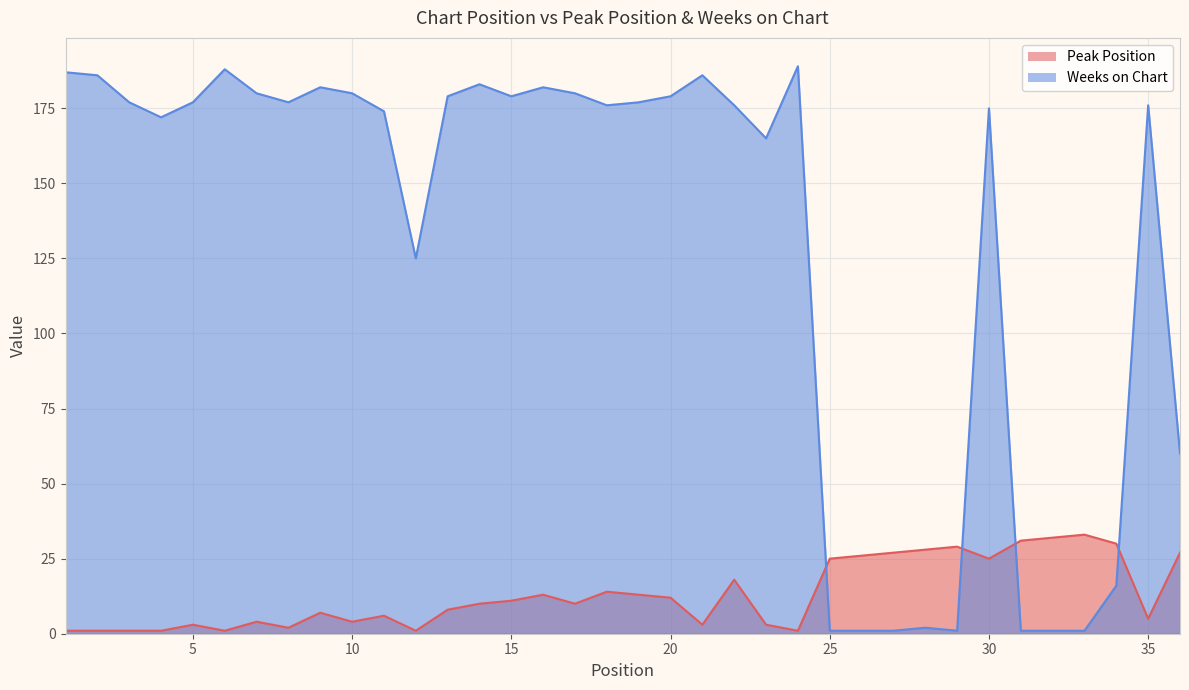

Where do Peak Position and Weeks on Chart first cross each other?

24 and 25